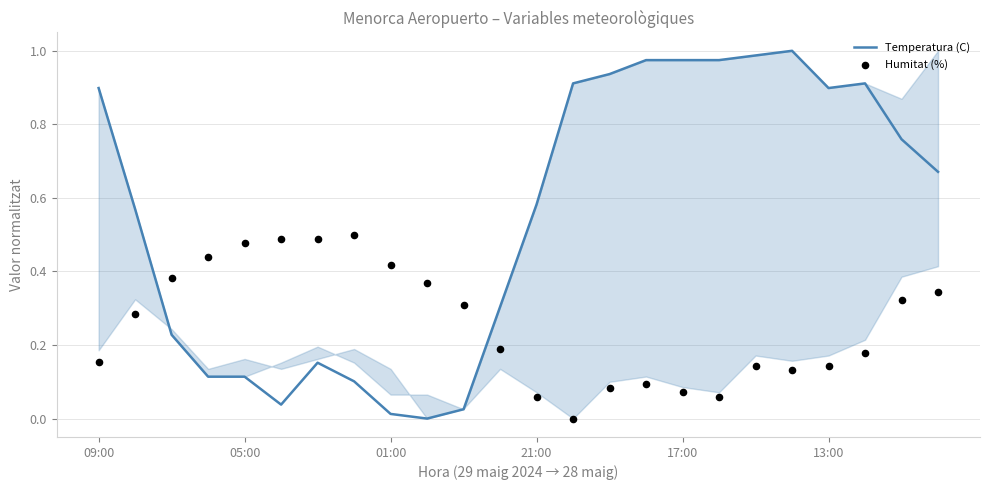

Is the value of Humitat (%) at 17 greater than the value of Temperatura (C) at 11?

No